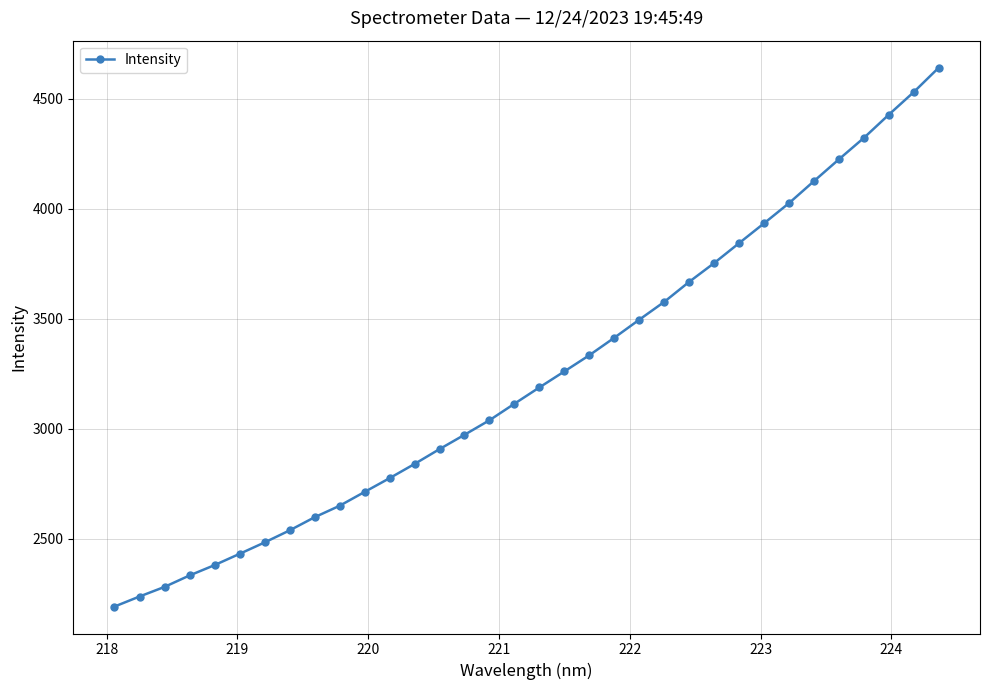

What is the value of the 5th point from the left?

2380.6